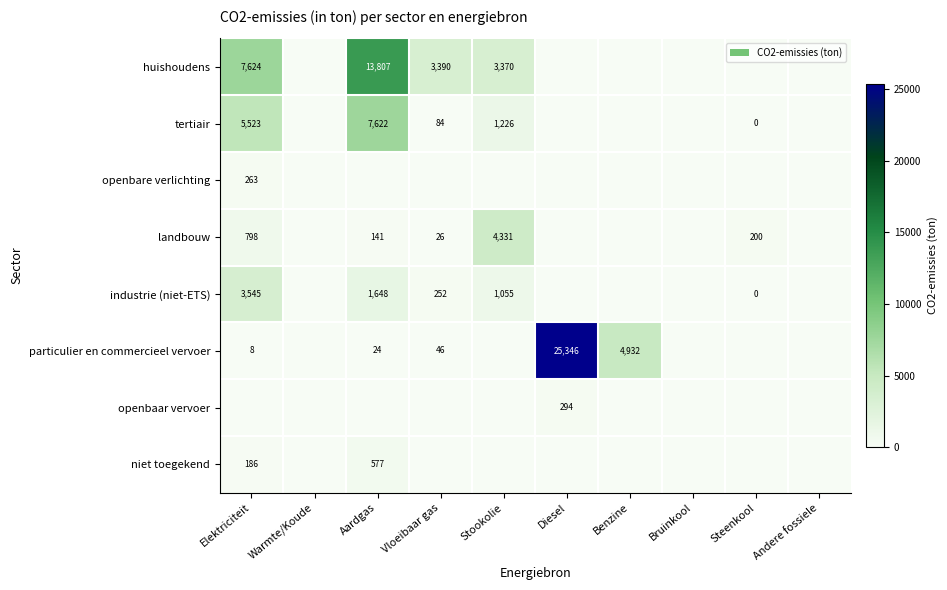

Is the value of particulier en commercieel vervoer at Elektriciteit greater than the value of landbouw at Elektriciteit?

No